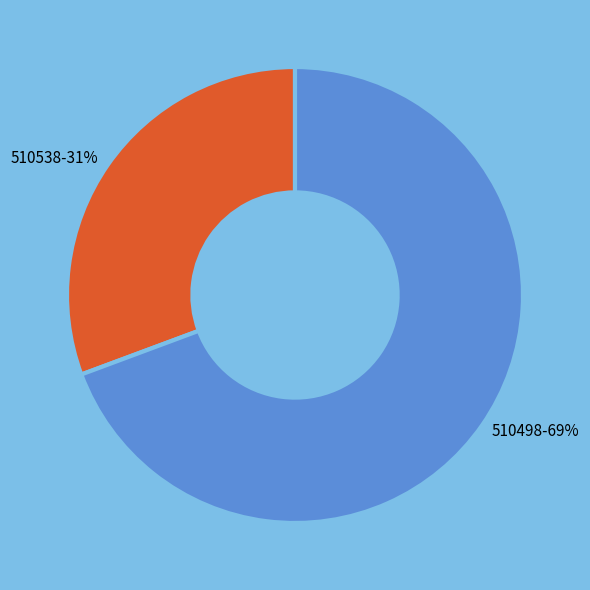

Is it true that 510498 is 60% of the pie?

False